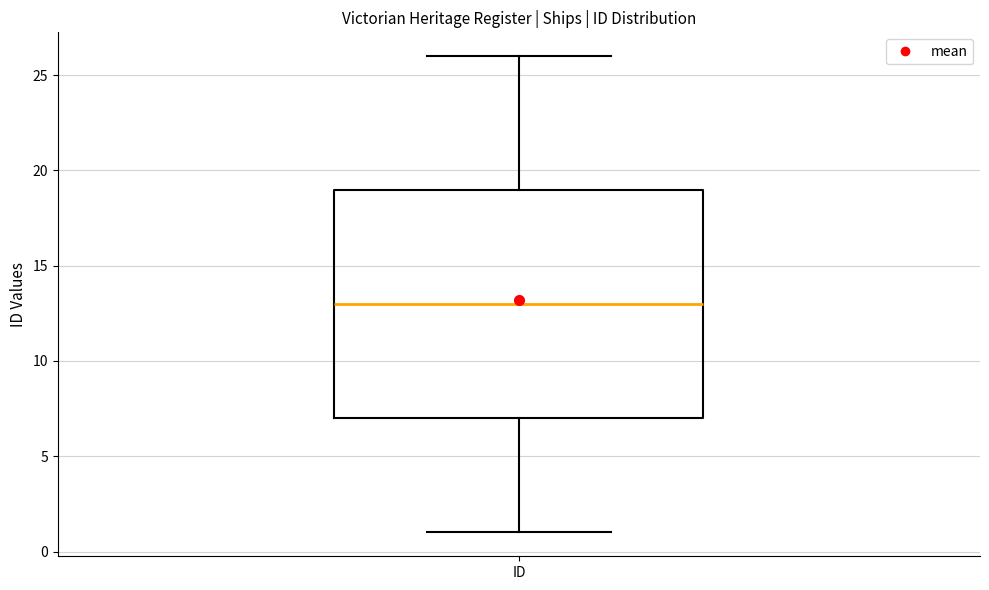

Read this box plot against the y-axis: the position of the median line, the range covered by the box, and the ends of both whiskers. The values are not printed on the chart, so give them approximately, as read against the axis.

median 13, box 7 to 19, whiskers 1 to 26